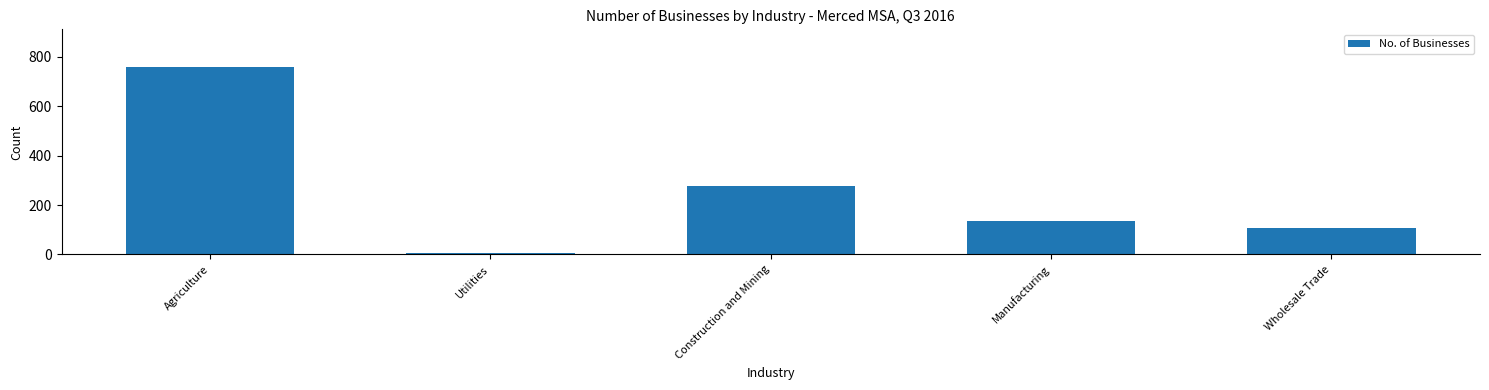

Does the chart contain stacked bars?

No